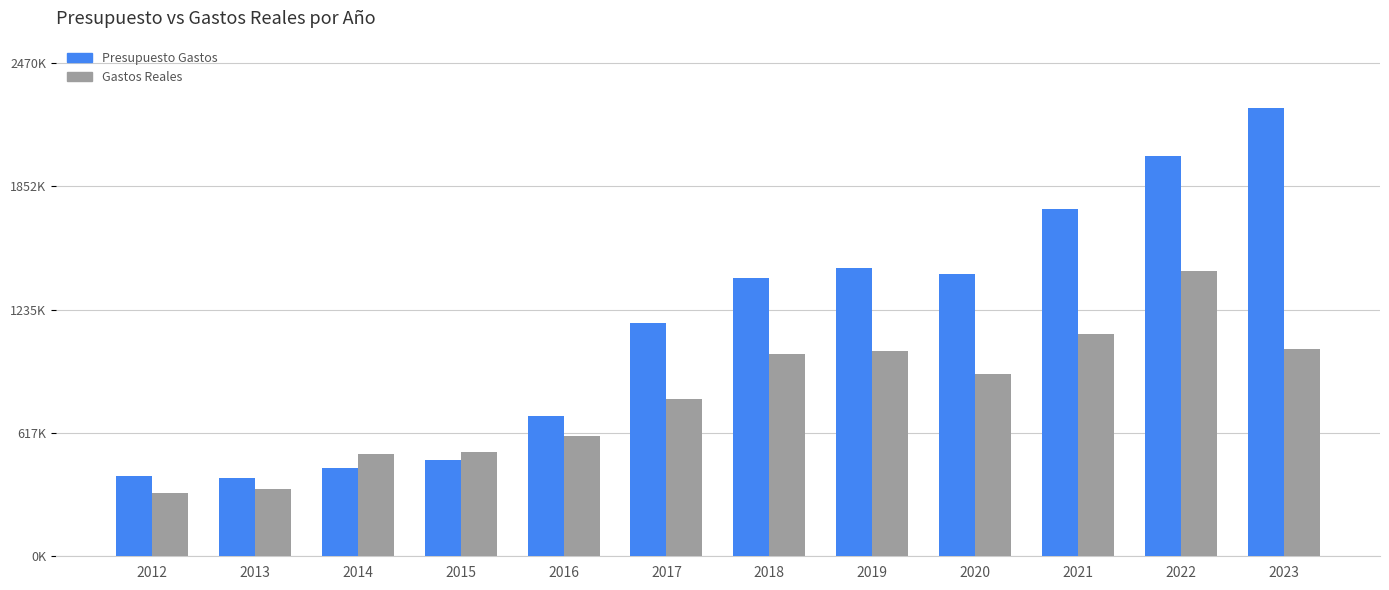

What are all the series names shown in the legend?

Presupuesto Gastos, Gastos Reales